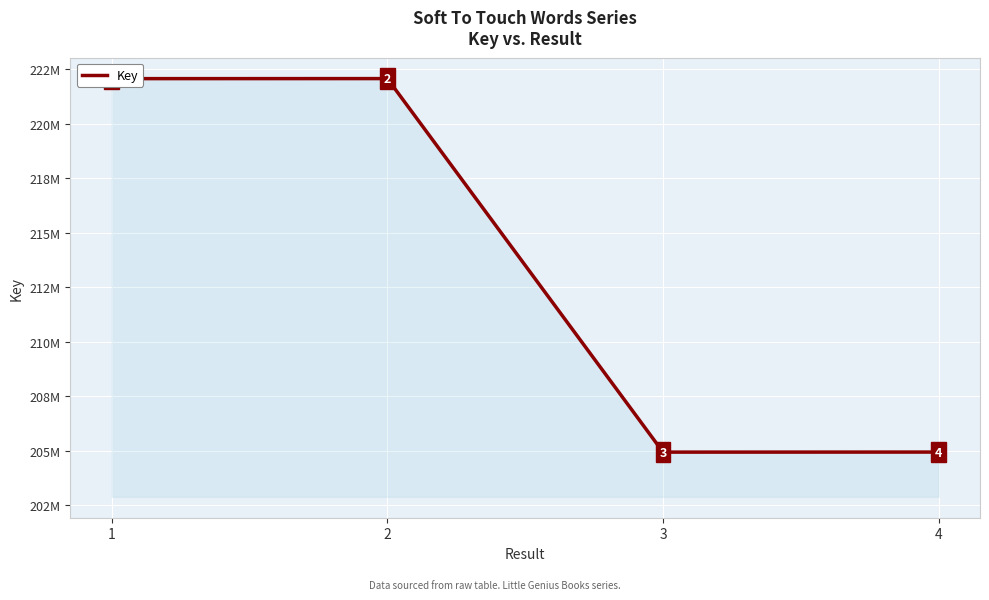

Approximately how many times larger is the value at 3 compared to 4?

1.0